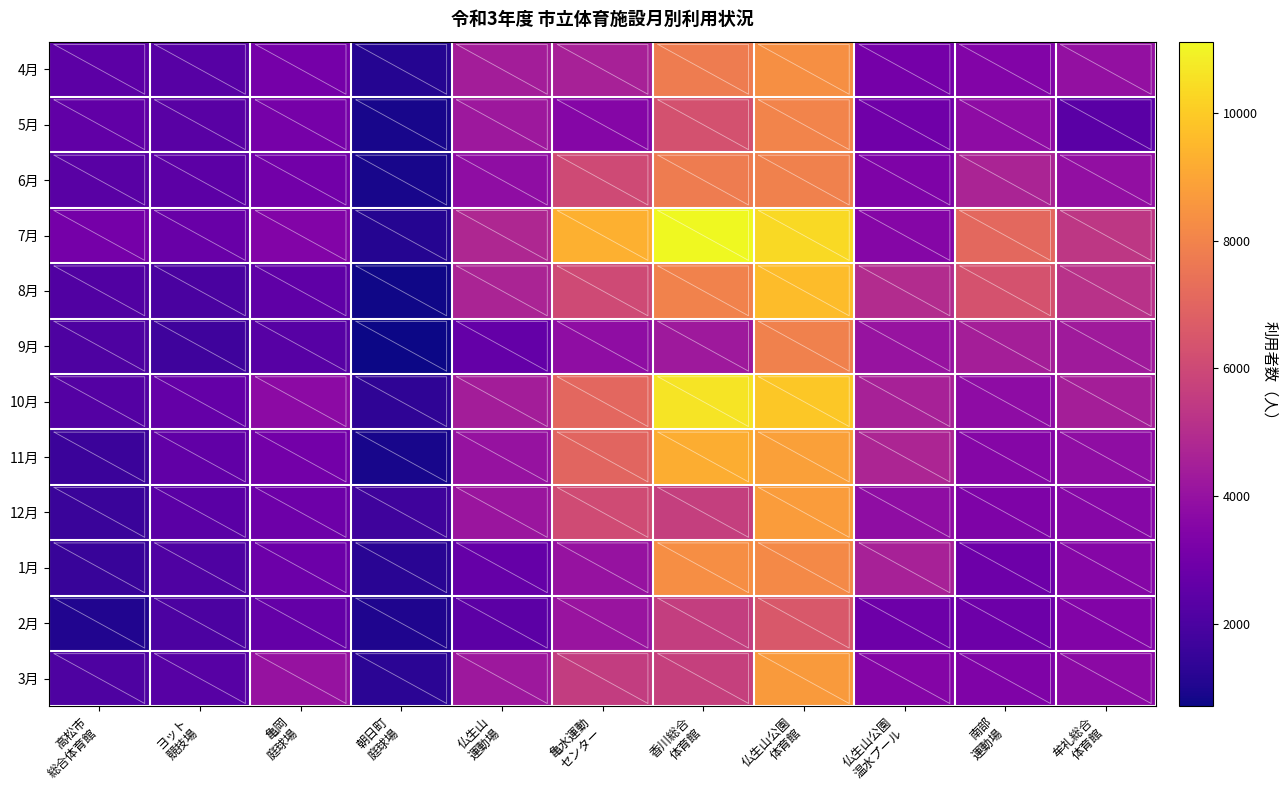

How many series are shown in this chart?

12